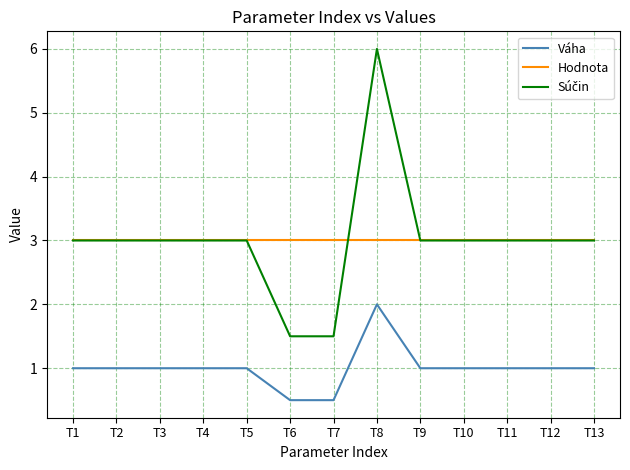

What is the total value across all series at T10?

7.0